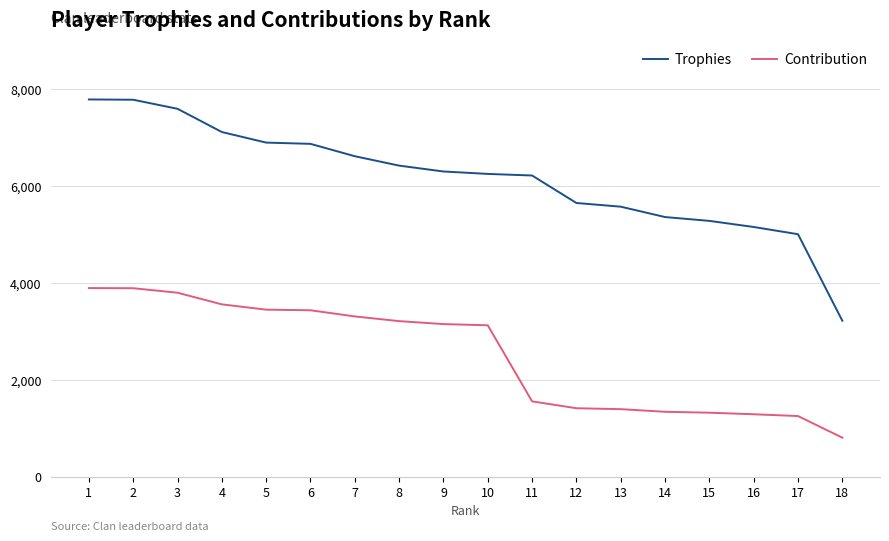

How many distinct data groups are displayed?

2